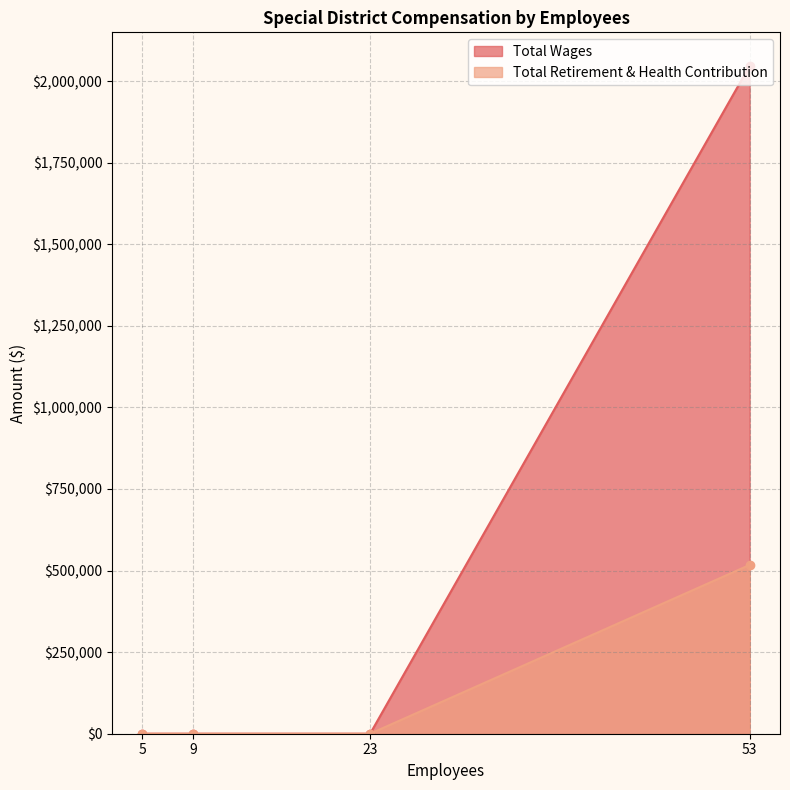

How many lines are shown in the chart?

2